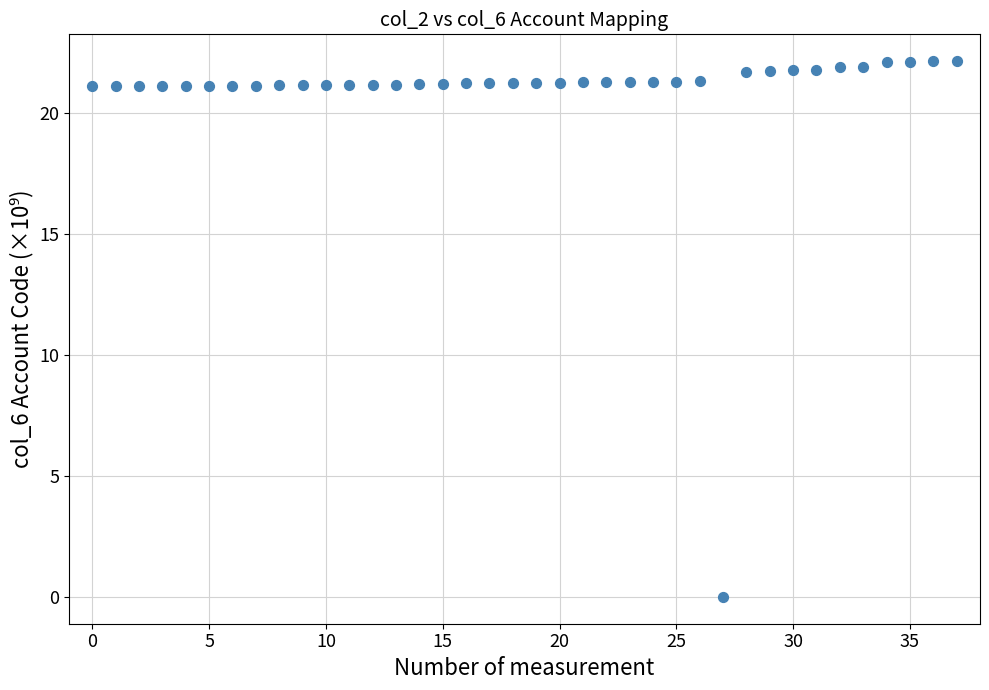

What is the range of Y values (max minus min)?

22.1